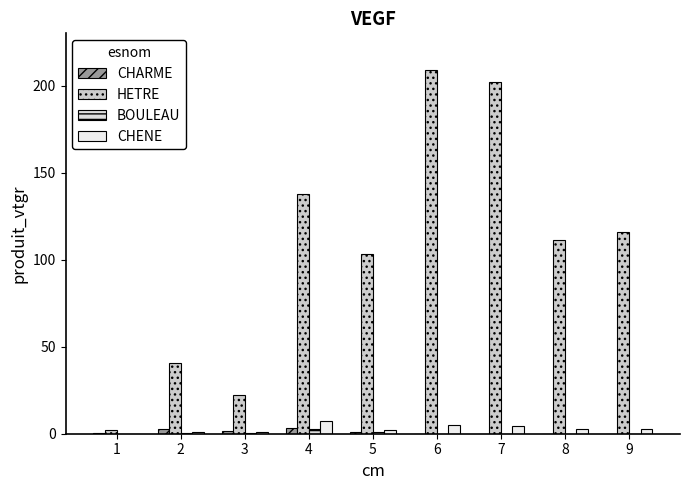

What is the sum of all BOULEAU values?

4.3